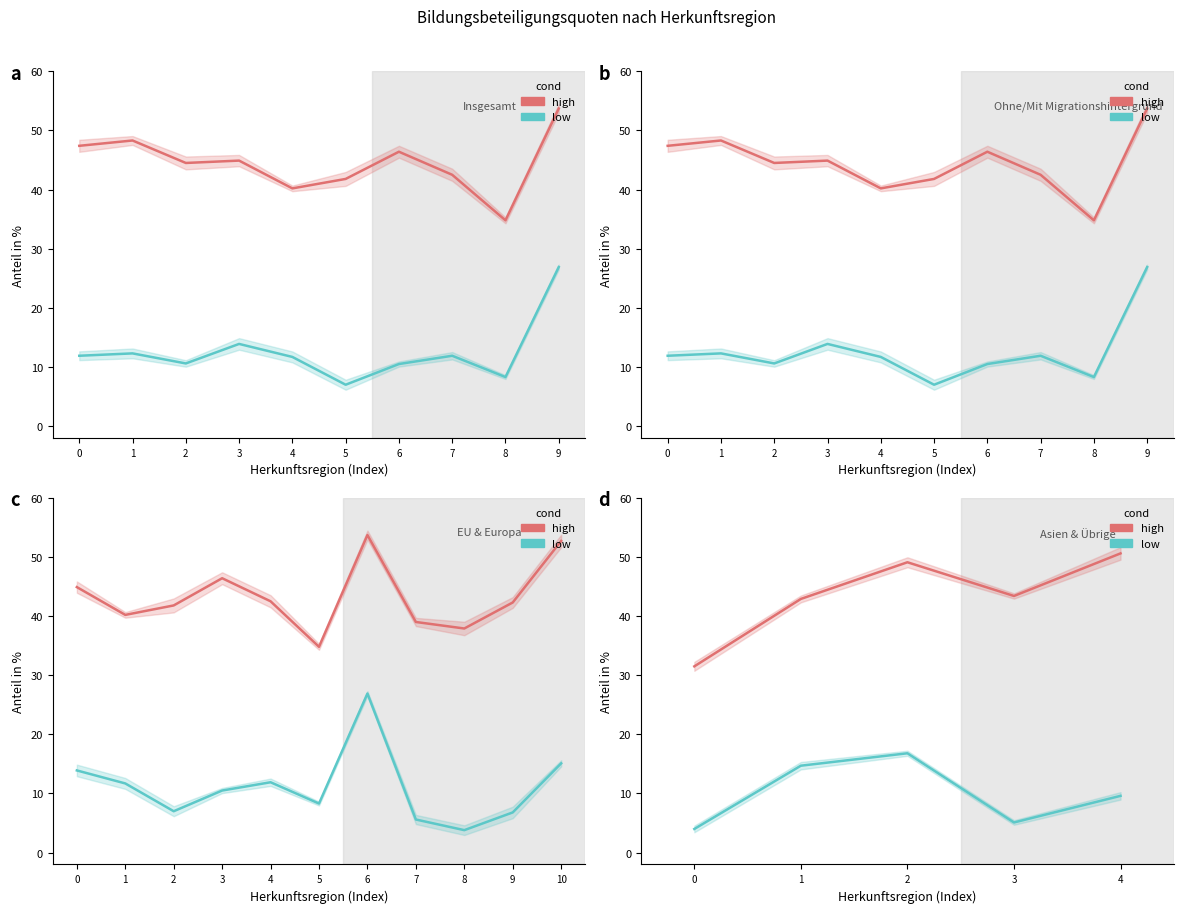

What is the value of the low (Hochschule %) point at the 3rd from the left?

16.8